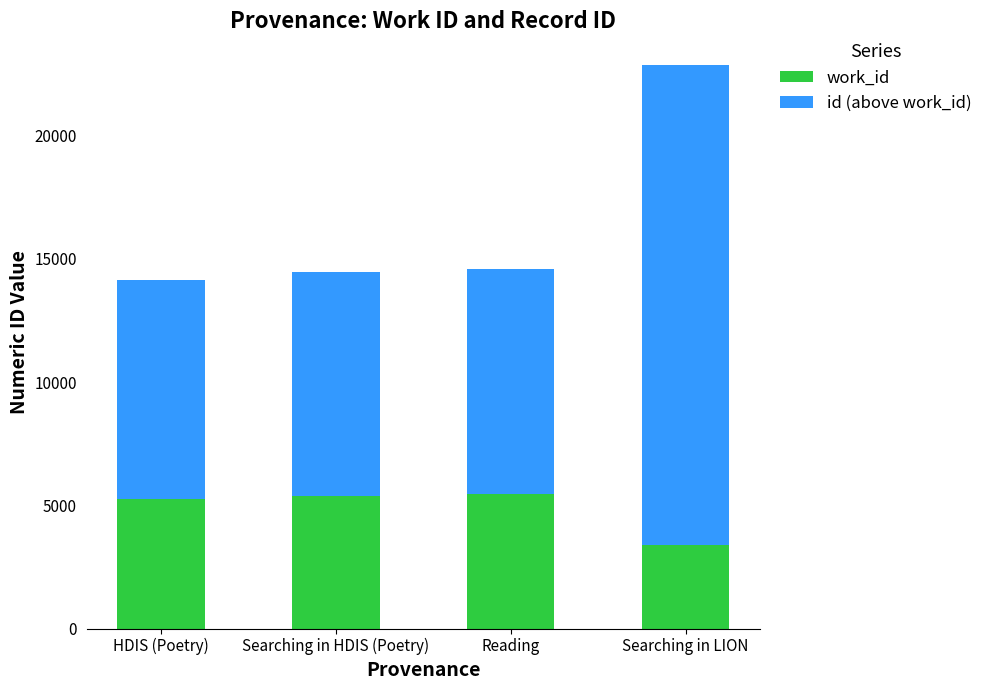

What is the sum of the work_id values at HDIS (Poetry) and Reading?

10705